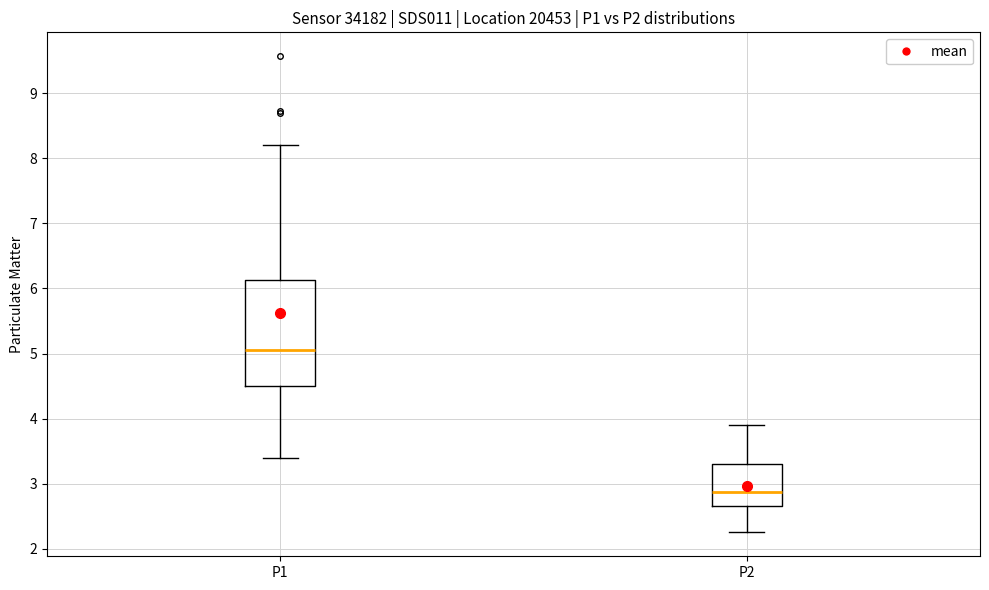

Reading left to right, read every box against the y-axis: the position of its median line, the range the box covers, and the ends of its whiskers. The values are not printed on the chart, so give them approximately, as read against the axis.

P1: median 5.1, box 4.5 to 6.1, whiskers 3.4 to 8.2
P2: median 2.9, box 2.7 to 3.3, whiskers 2.3 to 3.9